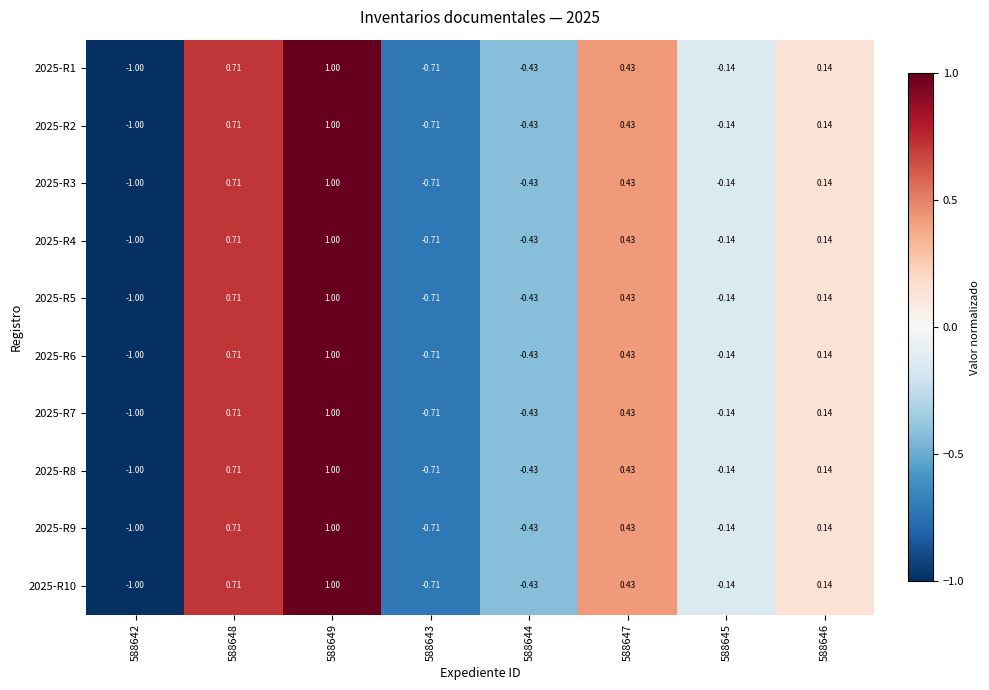

Reading left to right, what are all the values shown in this chart?

2025-R1: 588642=-1.0	588648=0.7	588649=1.0	588643=-0.7	588644=-0.4	588647=0.4	588645=-0.1	588646=0.1
2025-R2: 588642=-1.0	588648=0.7	588649=1.0	588643=-0.7	588644=-0.4	588647=0.4	588645=-0.1	588646=0.1
2025-R3: 588642=-1.0	588648=0.7	588649=1.0	588643=-0.7	588644=-0.4	588647=0.4	588645=-0.1	588646=0.1
2025-R4: 588642=-1.0	588648=0.7	588649=1.0	588643=-0.7	588644=-0.4	588647=0.4	588645=-0.1	588646=0.1
2025-R5: 588642=-1.0	588648=0.7	588649=1.0	588643=-0.7	588644=-0.4	588647=0.4	588645=-0.1	588646=0.1
2025-R6: 588642=-1.0	588648=0.7	588649=1.0	588643=-0.7	588644=-0.4	588647=0.4	588645=-0.1	588646=0.1
2025-R7: 588642=-1.0	588648=0.7	588649=1.0	588643=-0.7	588644=-0.4	588647=0.4	588645=-0.1	588646=0.1
2025-R8: 588642=-1.0	588648=0.7	588649=1.0	588643=-0.7	588644=-0.4	588647=0.4	588645=-0.1	588646=0.1
2025-R9: 588642=-1.0	588648=0.7	588649=1.0	588643=-0.7	588644=-0.4	588647=0.4	588645=-0.1	588646=0.1
2025-R10: 588642=-1.0	588648=0.7	588649=1.0	588643=-0.7	588644=-0.4	588647=0.4	588645=-0.1	588646=0.1